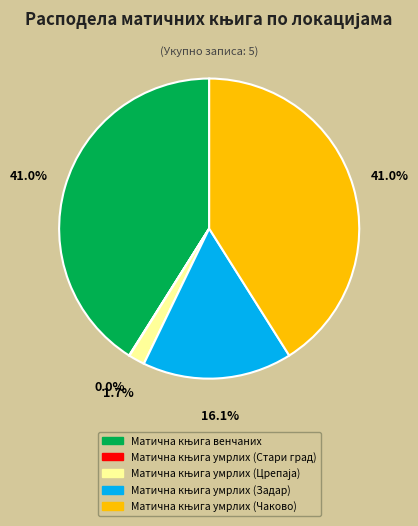

Is there a majority slice in this chart?

No